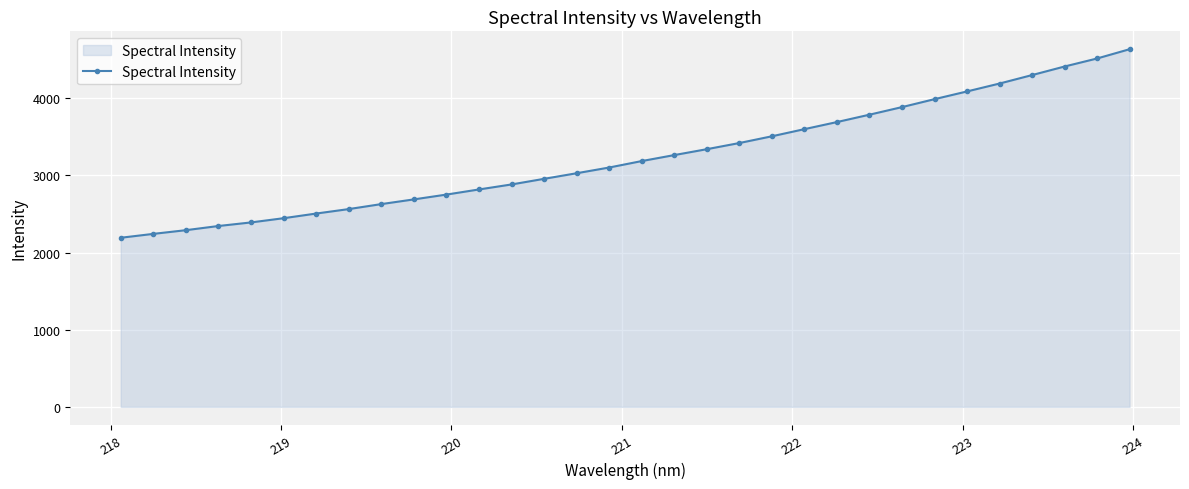

What is the sum of all values?

103648.0